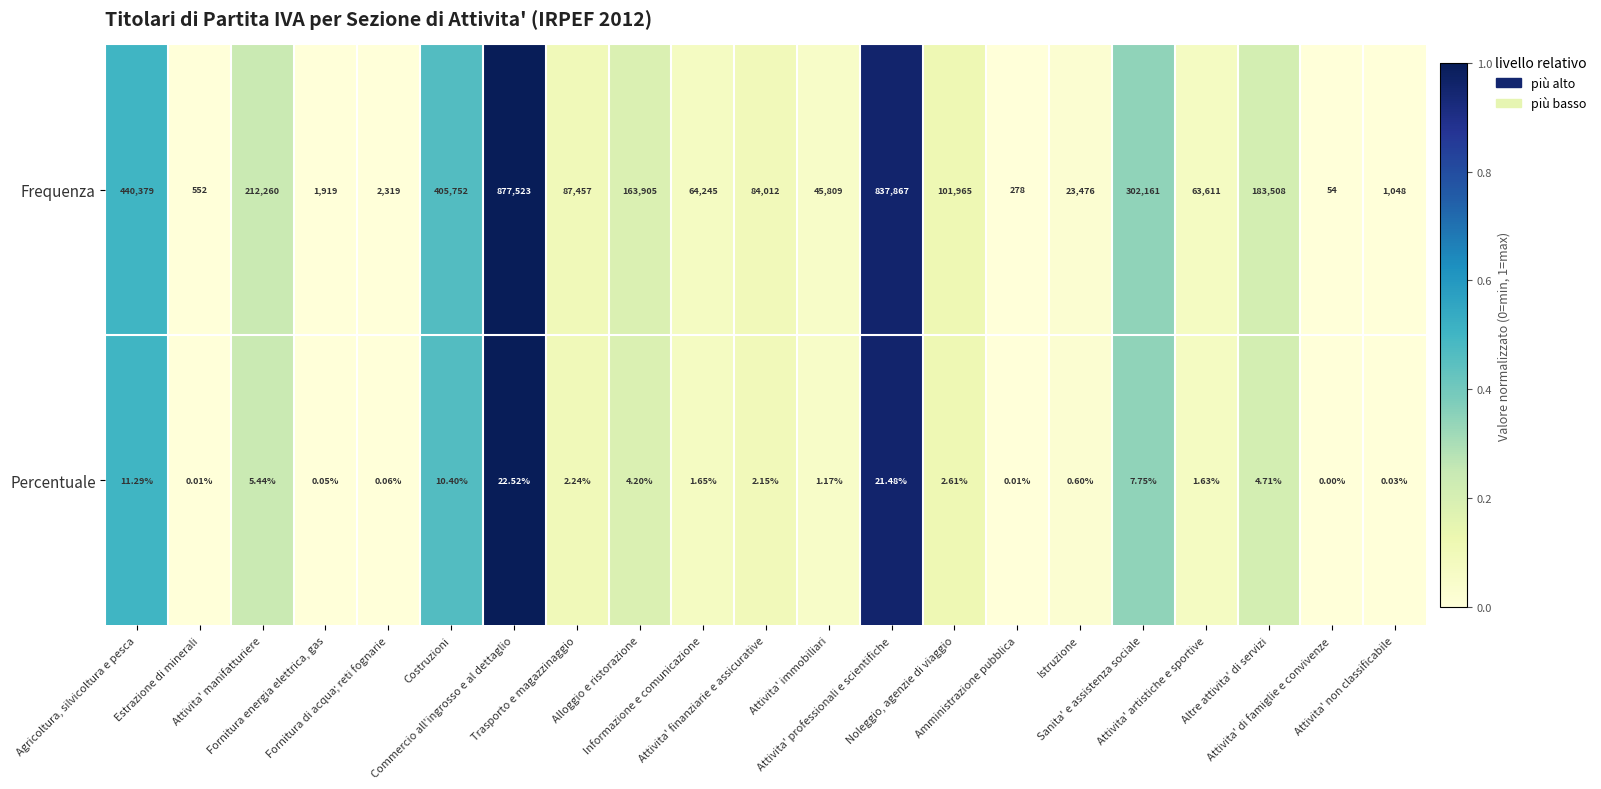

Which series has the largest range (max minus min)?

Frequenza